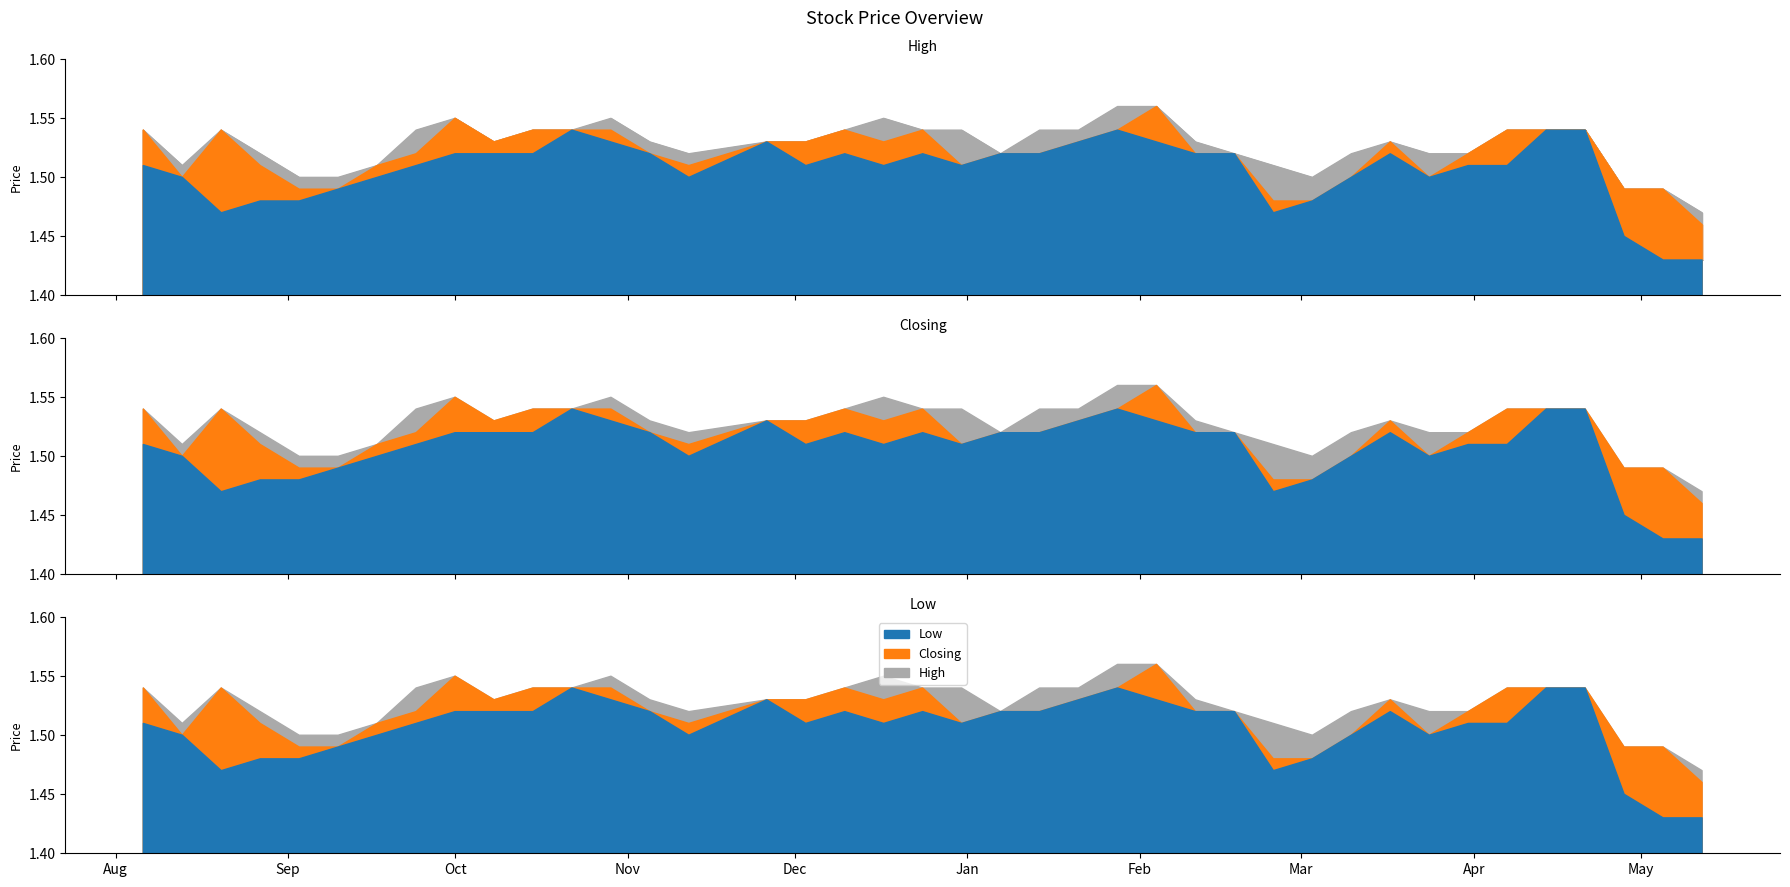

What is the total value across all series at 05/11/2023?

4.6